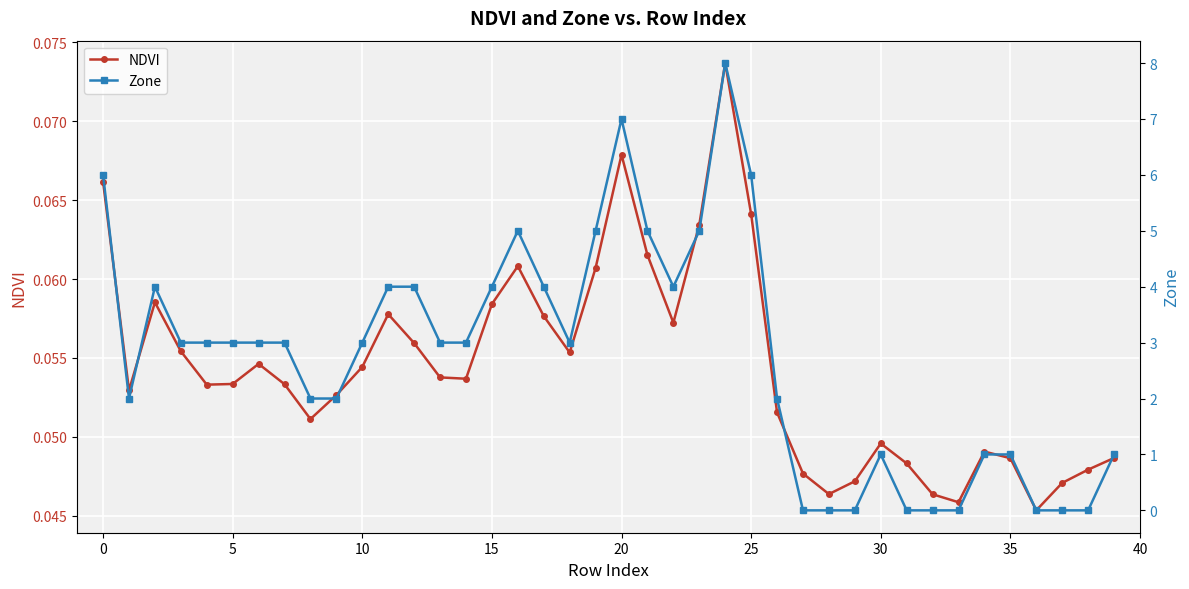

The Zone series shows 0.0 at 36. True or false?

True